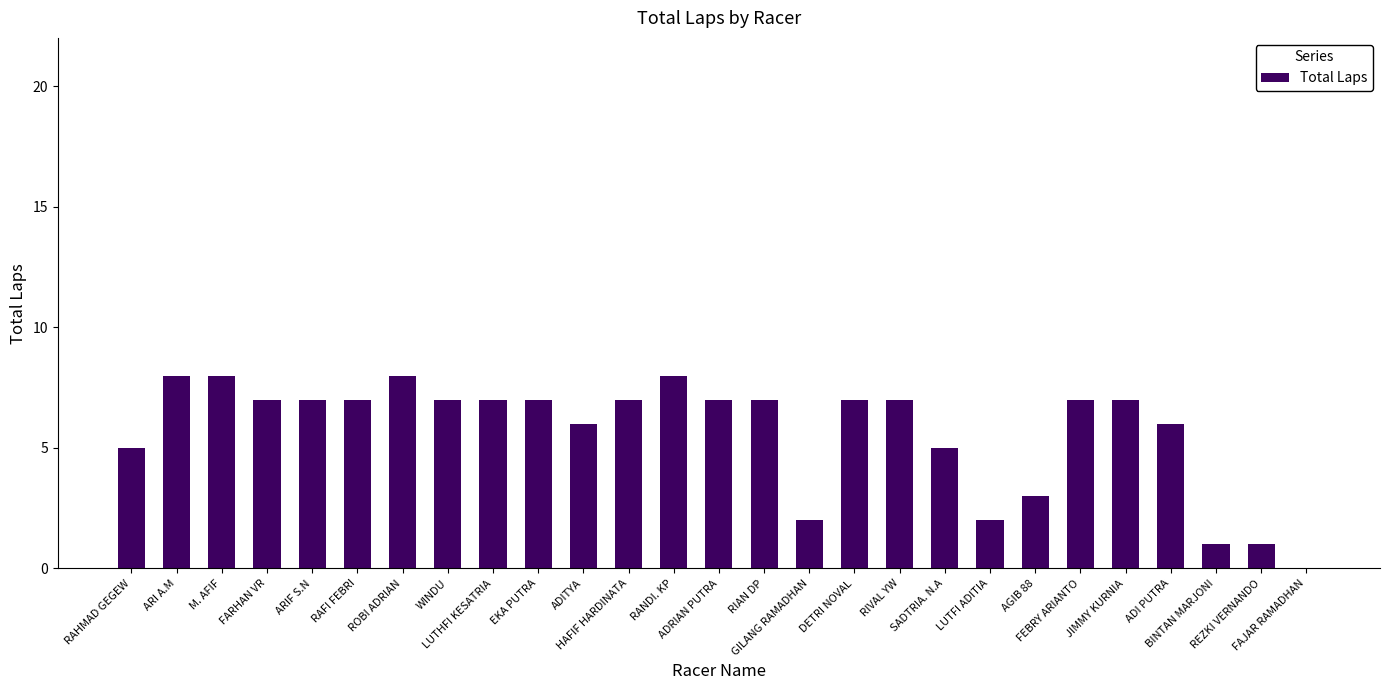

What is the greatest value displayed?

8